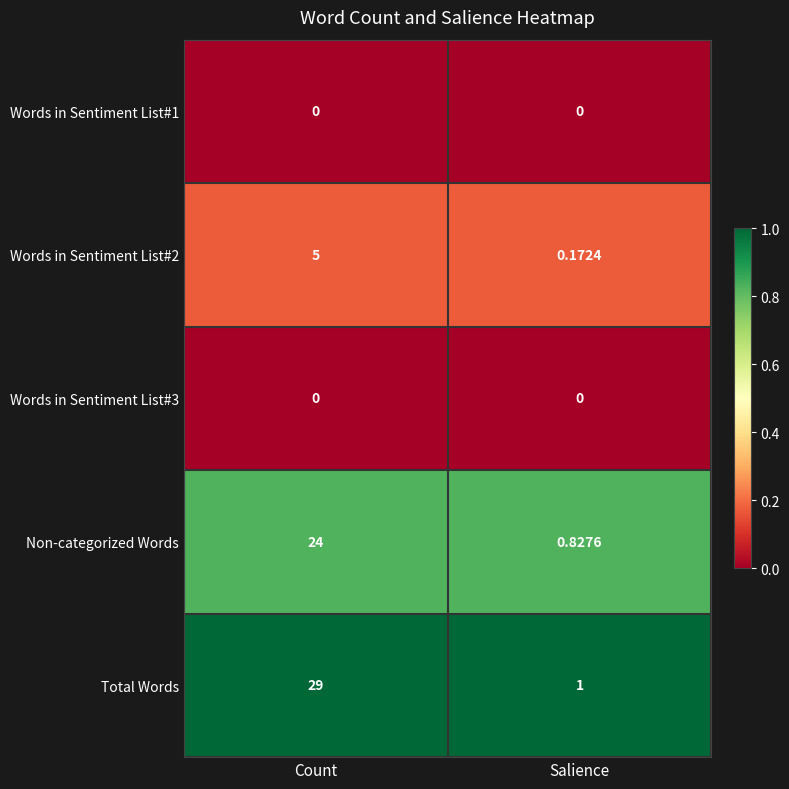

Which category has the highest value across all series?

Count